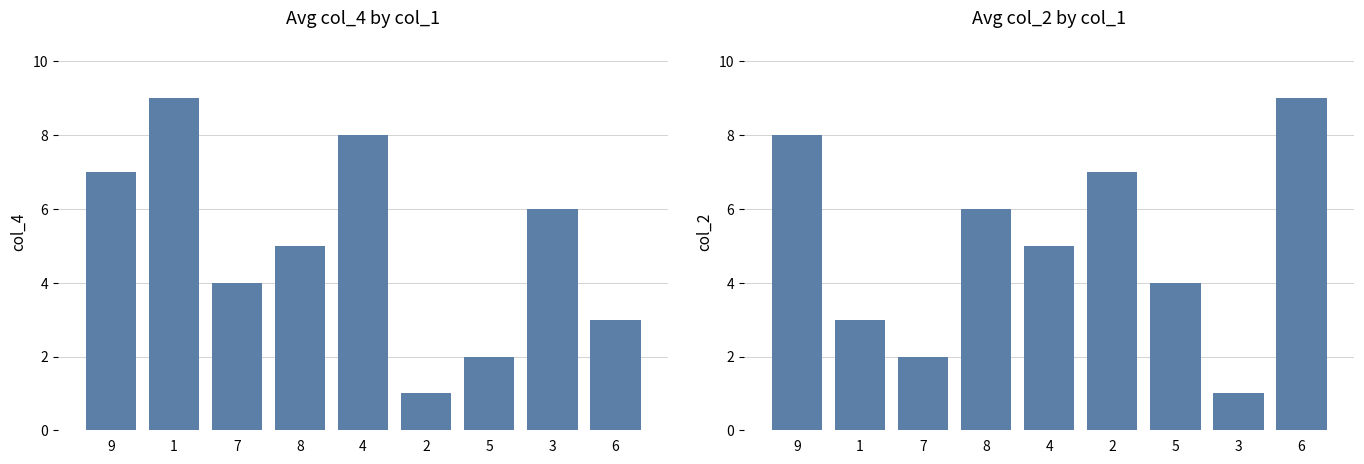

What is the label of the 5th bar from the left?

4